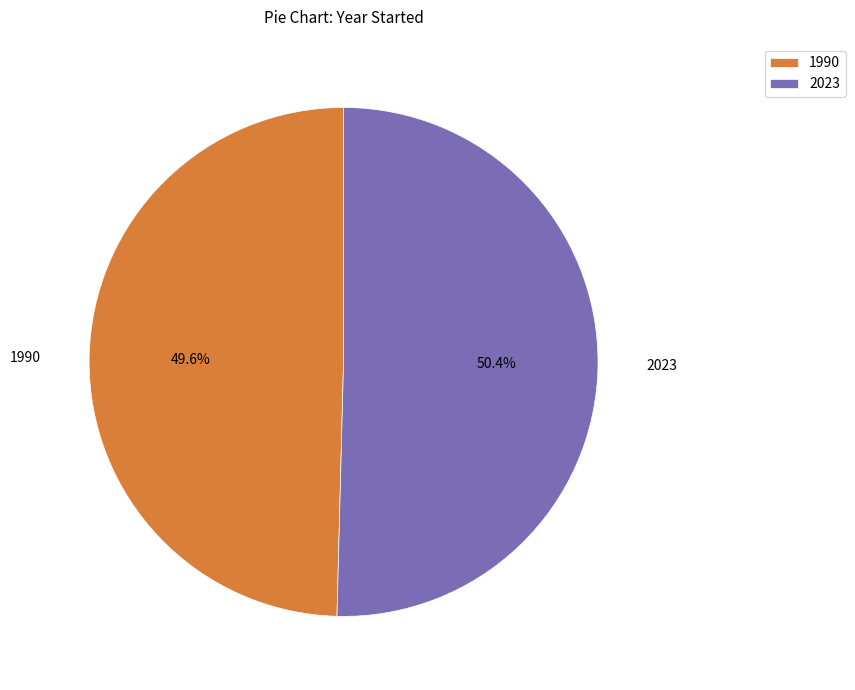

What is the ratio of the value at 2023 to the value at 1990?

1.0